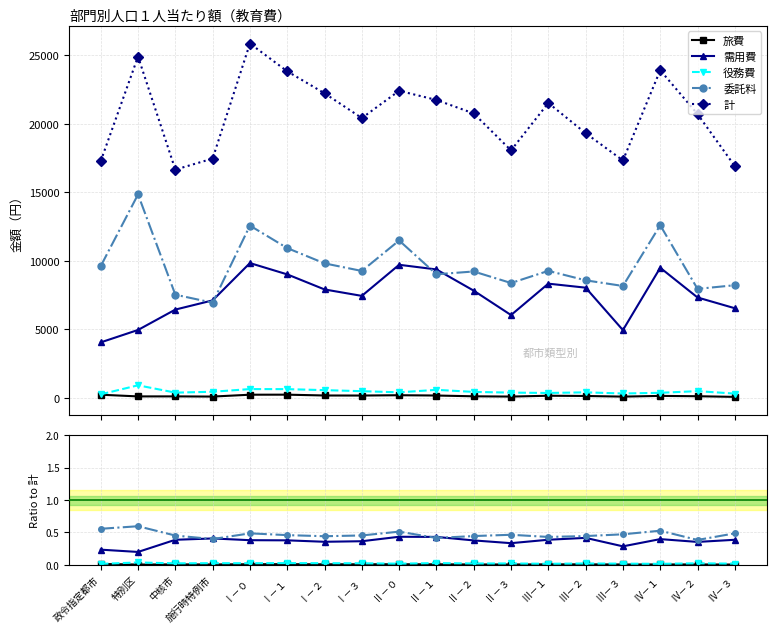

Reading right to left, what are all the values shown in this chart?

旅費: 0.0	0.0	0.0	0.0	0.0	0.0	0.0	0.0	0.0	0.0	0.0	0.0	0.0	0.0	0.0	0.0	0.0	0.0
需用費: 0.4	0.4	0.4	0.3	0.4	0.4	0.3	0.4	0.4	0.4	0.4	0.4	0.4	0.4	0.4	0.4	0.2	0.2
役務費: 0.0	0.0	0.0	0.0	0.0	0.0	0.0	0.0	0.0	0.0	0.0	0.0	0.0	0.0	0.0	0.0	0.0	0.0
委託料: 0.5	0.4	0.5	0.5	0.4	0.4	0.5	0.4	0.4	0.5	0.5	0.4	0.5	0.5	0.4	0.5	0.6	0.6
計: 16912.0	20712.0	23909.0	17326.0	19316.0	21520.0	18062.0	20756.0	21741.0	22409.0	20419.0	22228.0	23830.0	25860.0	17462.0	16657.0	24907.0	17280.0